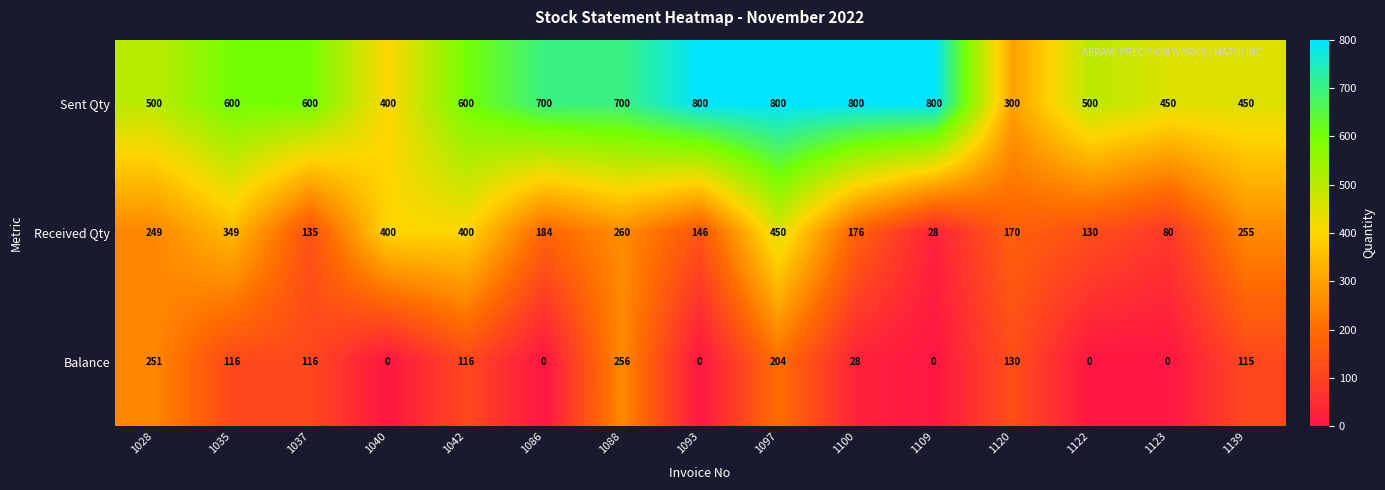

How many data points does each series have?

15